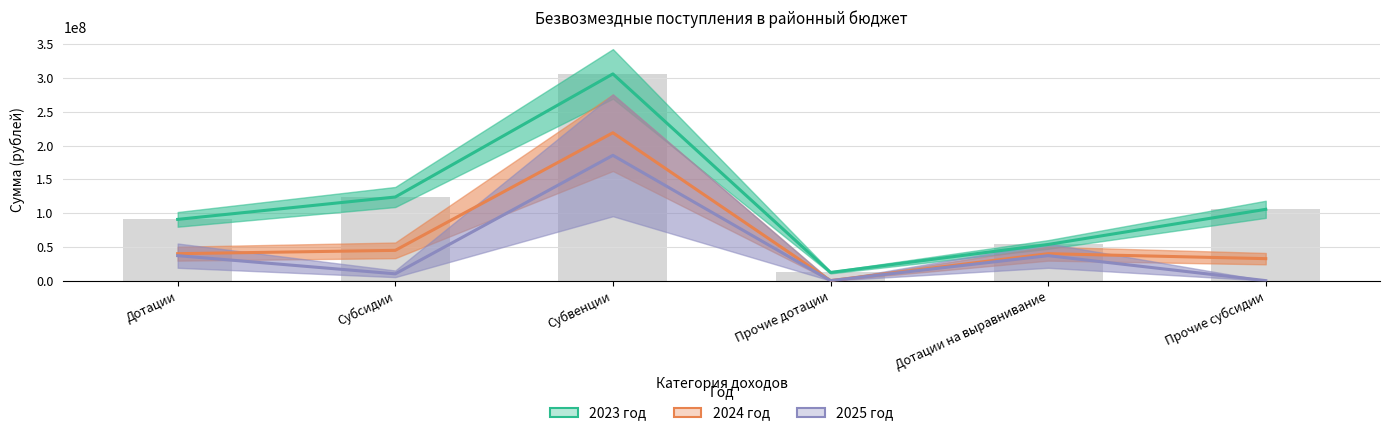

Where does the 2024 год series first go above 39922362?

Дотации